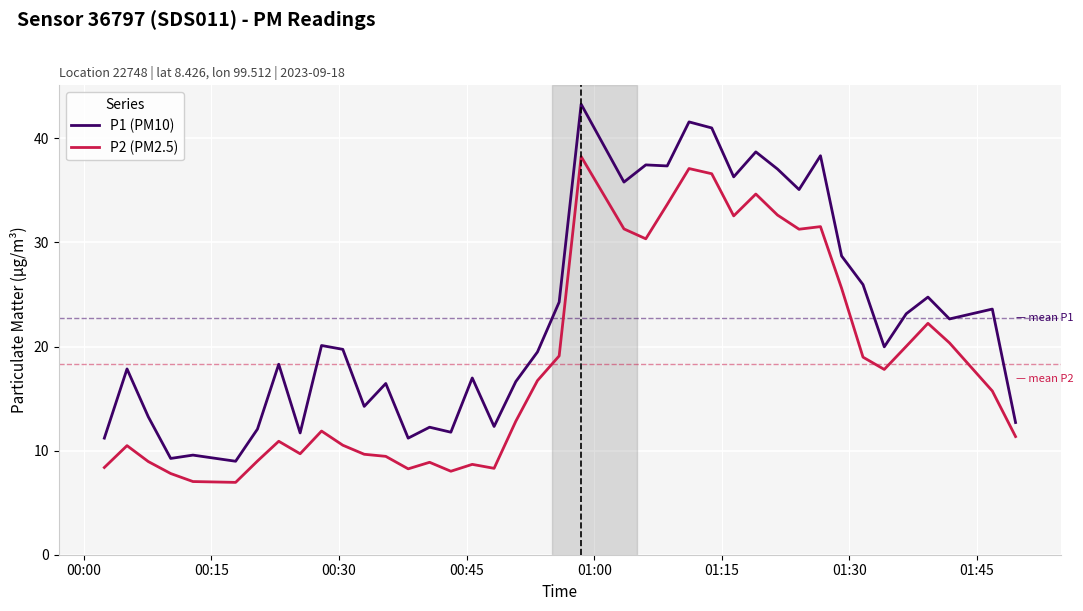

True or false: P1 (PM10) and P2 (PM2.5) cross at least once.

False